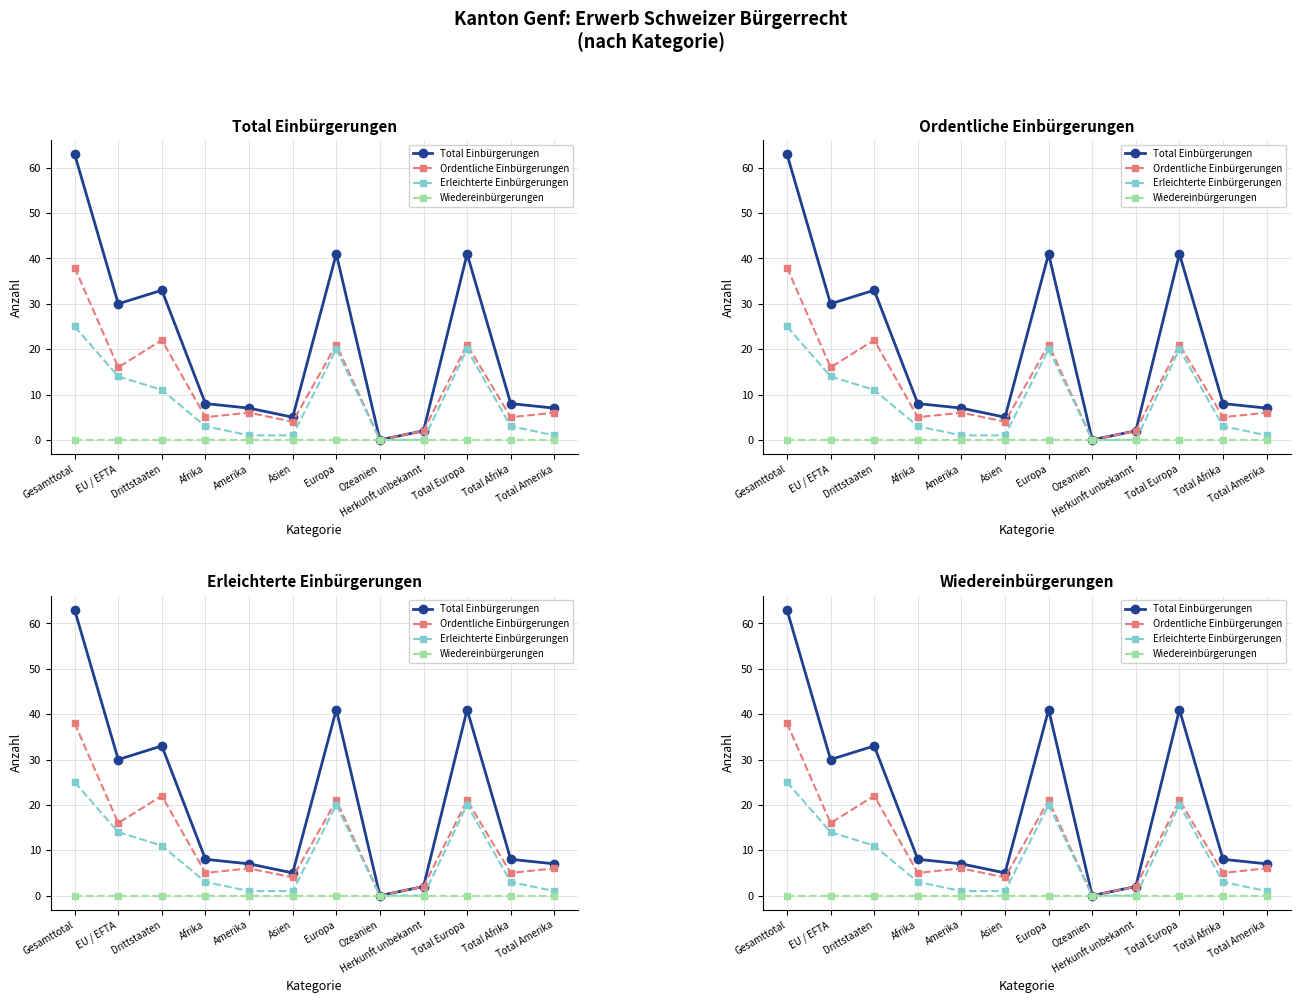

How many distinct data groups are displayed?

4